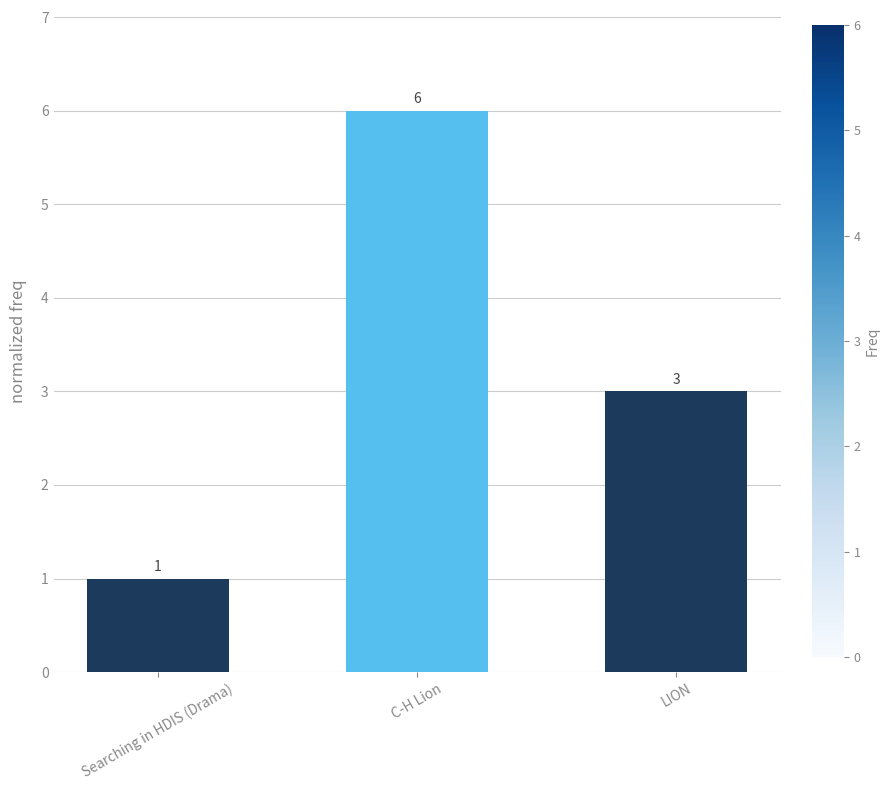

Reading left to right, extract all data points from this chart.

1	6	3